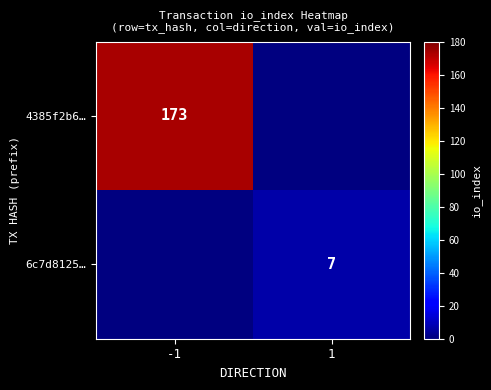

The value of 6c7d8125… at 1 is 7. True or false?

True